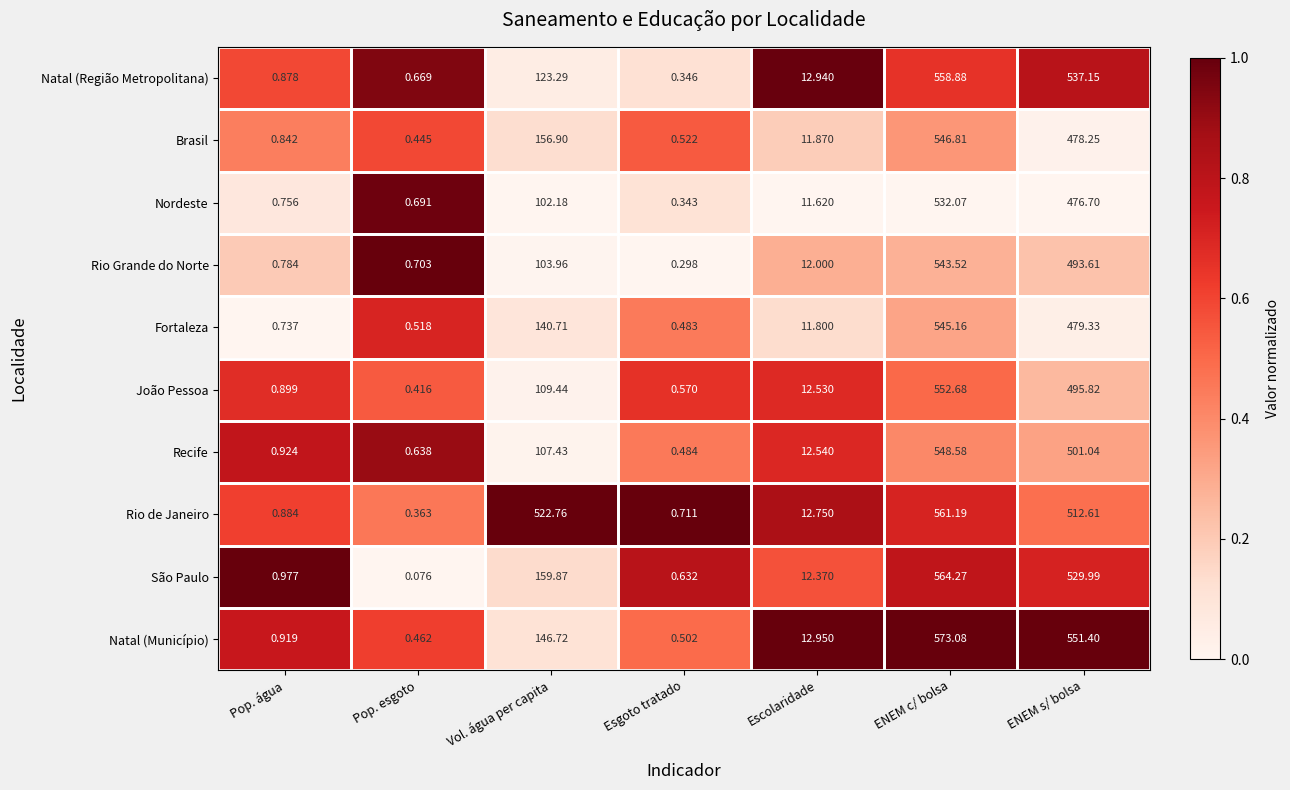

Which category has the lowest value in the Rio de Janeiro series?

Pop. esgoto